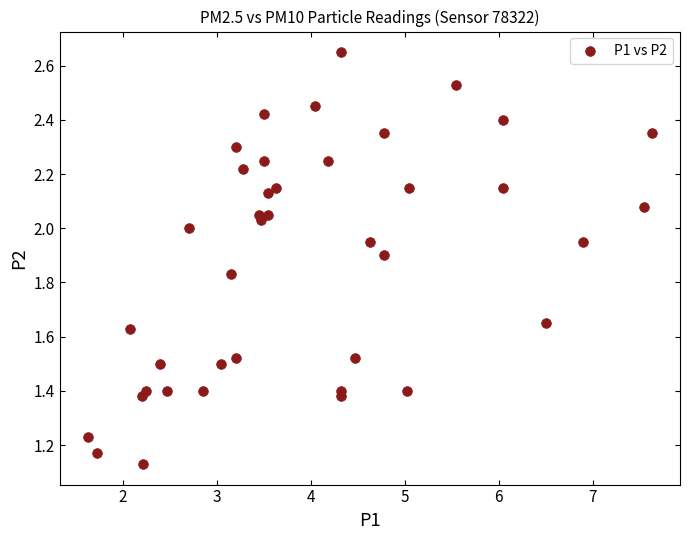

What is the range of X values (max minus min)?

6.0